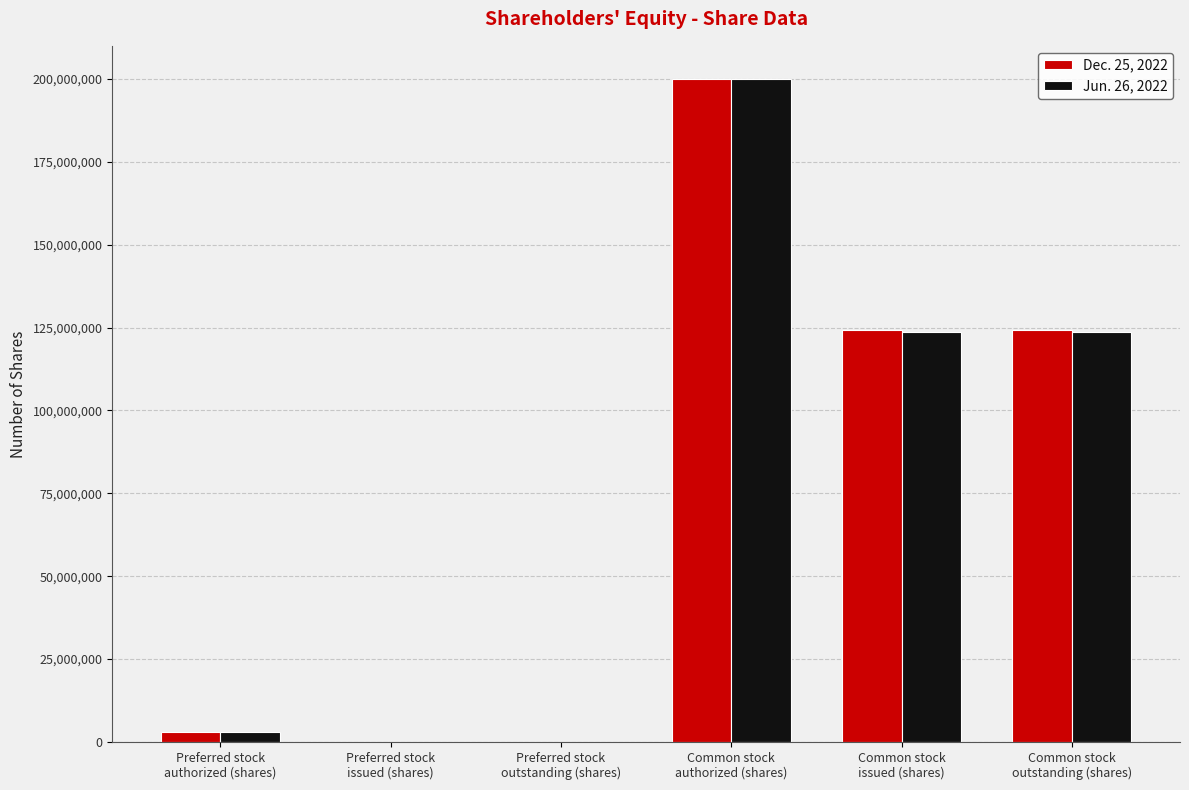

What is the maximum value shown in the chart?

200000000